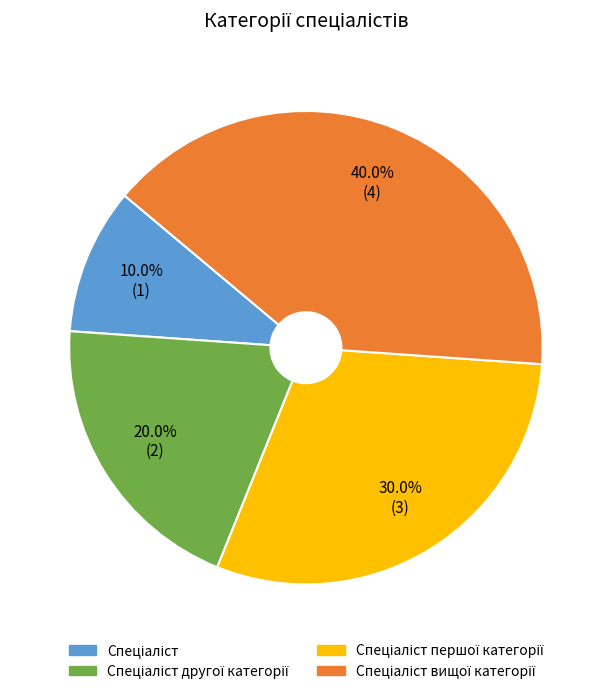

Is there any slice that represents more than half of the pie?

No